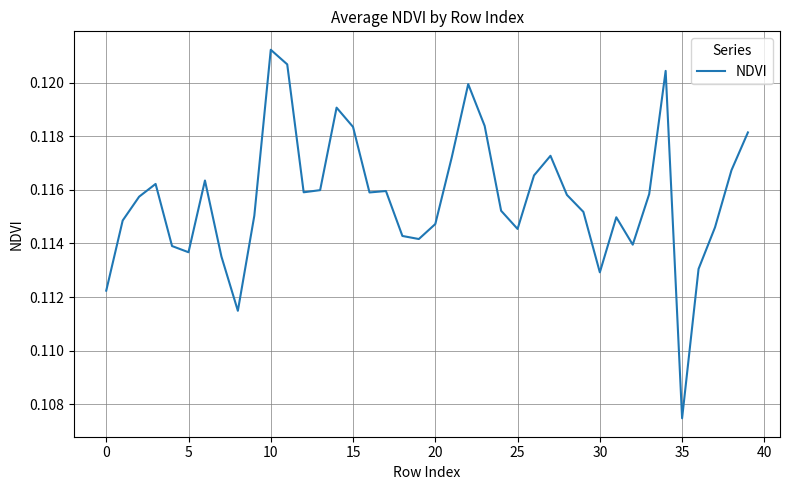

Does the chart display data point markers on the line(s)?

No